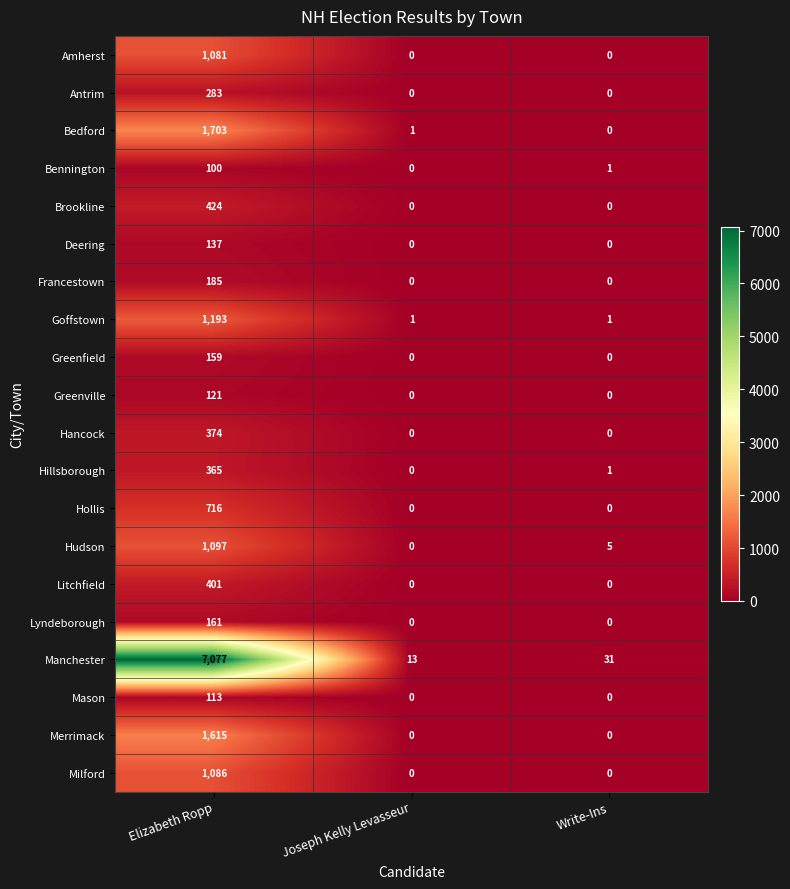

At which category is the sum across all series the highest?

Elizabeth Ropp